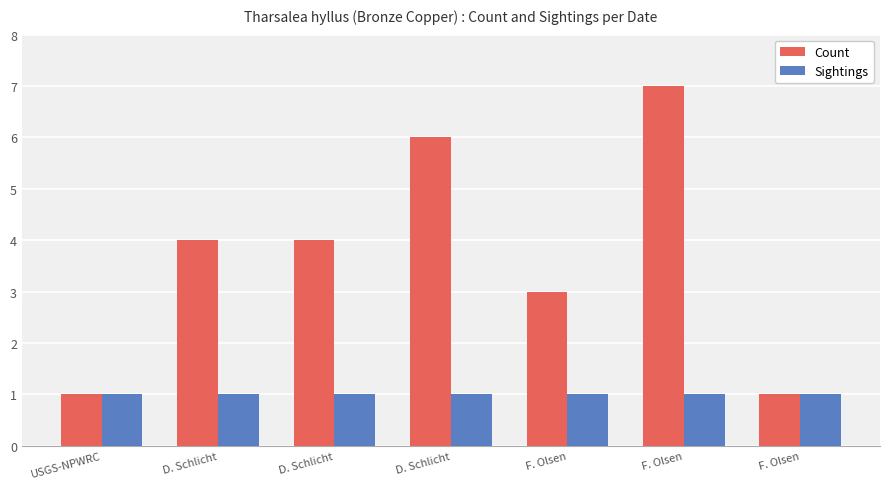

Are the bars horizontal?

No